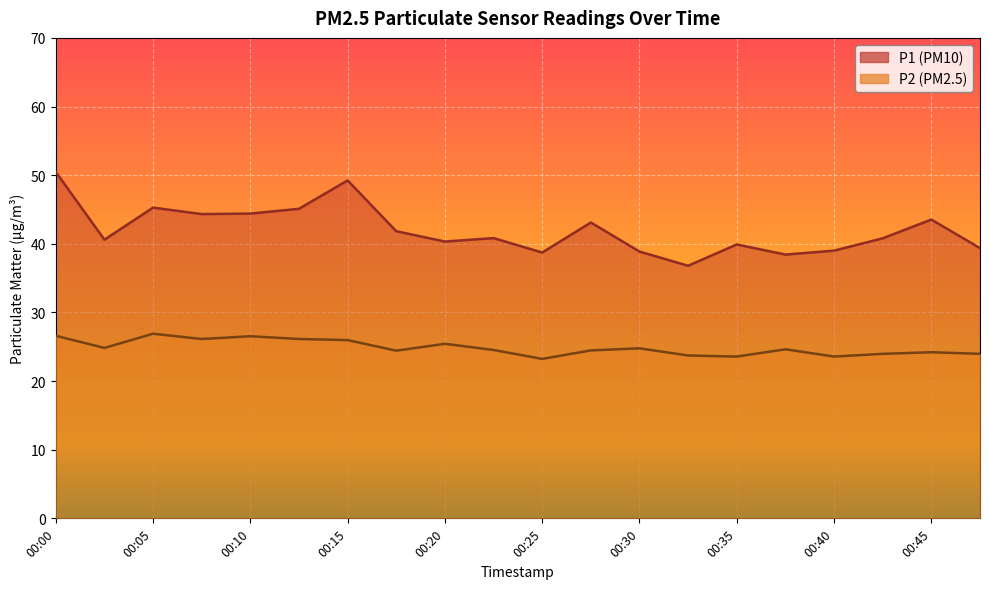

True or false: P1 and P2 cross at least once.

False